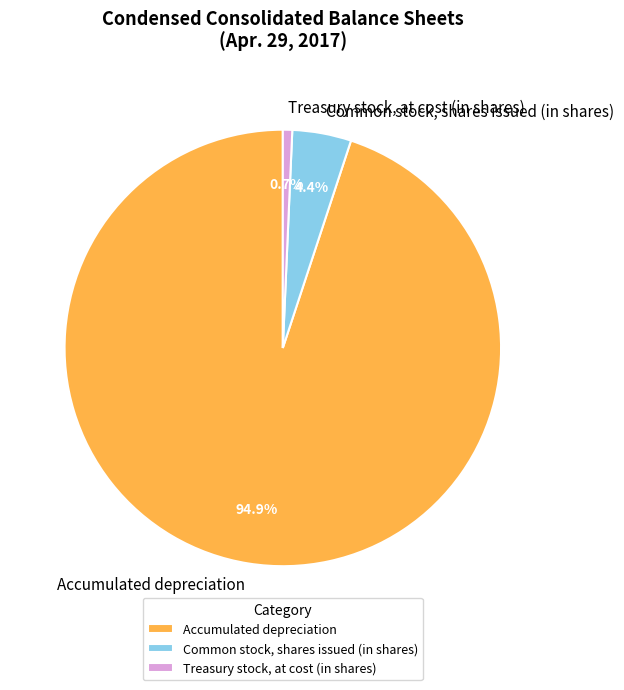

What is the largest slice in the pie chart?

Accumulated depreciation